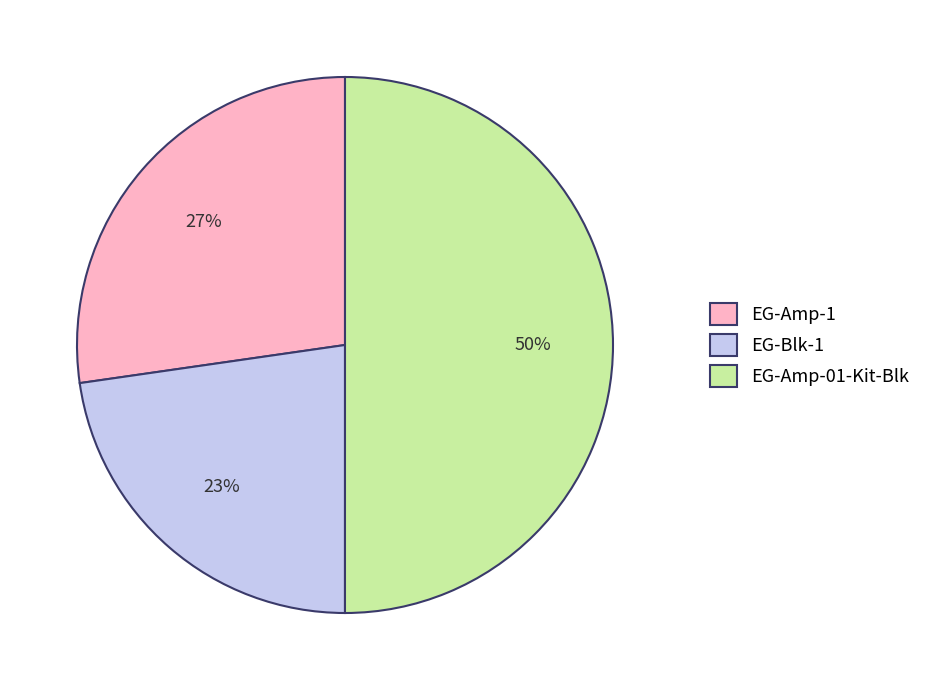

What percentage is the EG-Amp-01-Kit-Blk slice, to the nearest percent?

50%